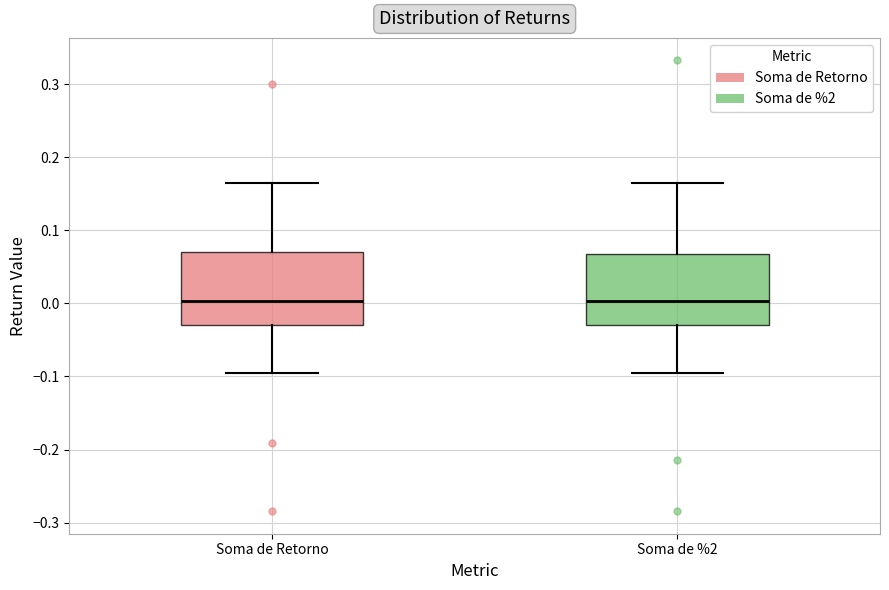

Reading left to right, transcribe this box plot: for each box, give where its median line is, the range the box spans, and where its two whiskers end, as read against the y-axis. The values are not printed on the chart, so give them approximately, as read against the axis.

Soma de Retorno: median 0.00, box -0.03 to 0.07, whiskers -0.10 to 0.16
Soma de %2: median 0.00, box -0.03 to 0.07, whiskers -0.10 to 0.16